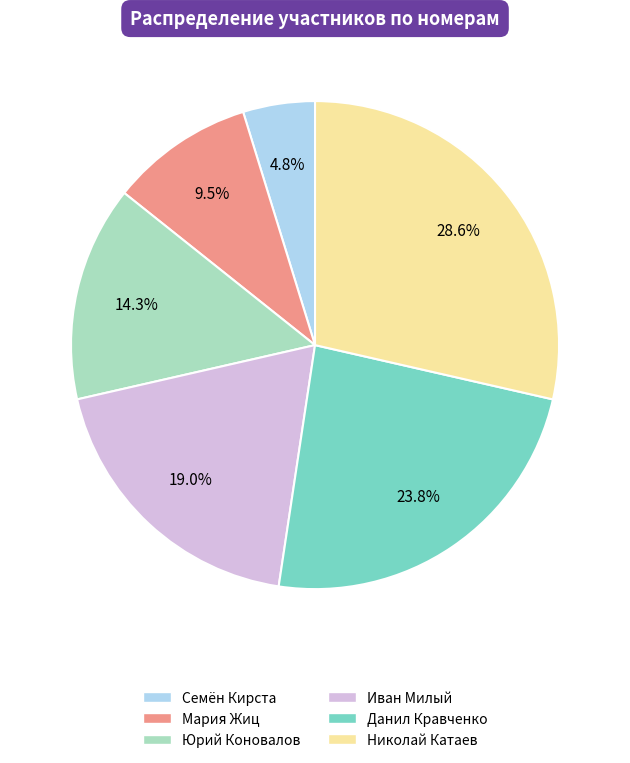

How many segments does this pie chart have?

6